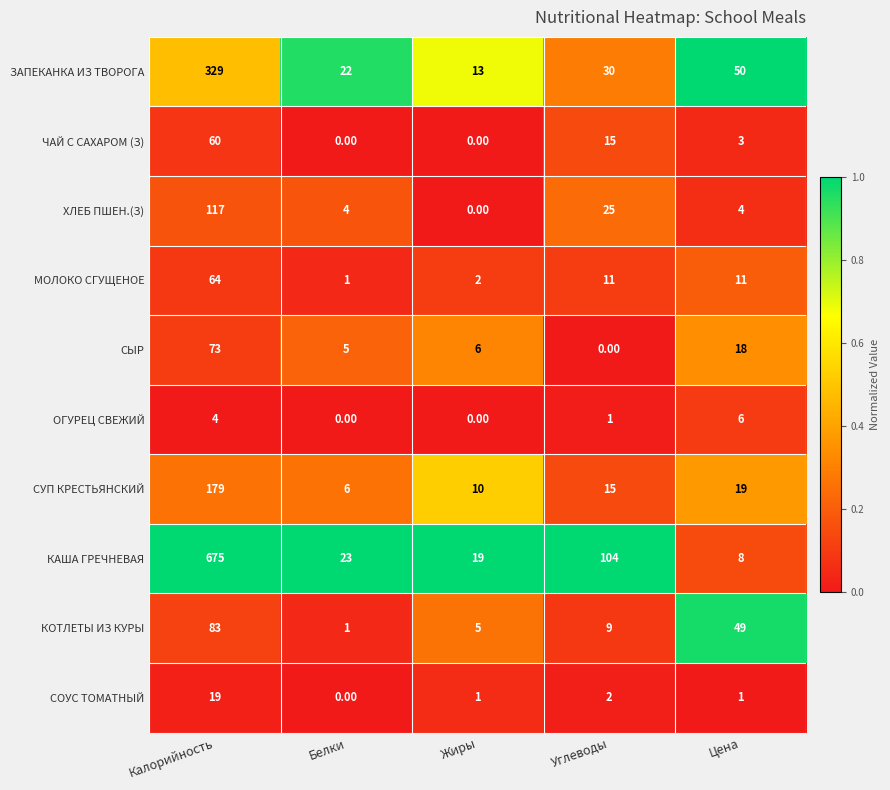

Which series has the widest spread of values?

КАША ГРЕЧНЕВАЯ